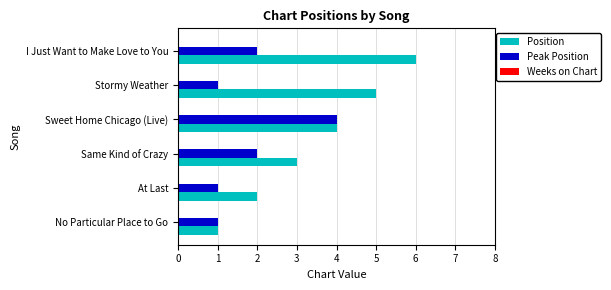

Rank the series by their maximum value, from lowest to highest.

Peak Position, Position